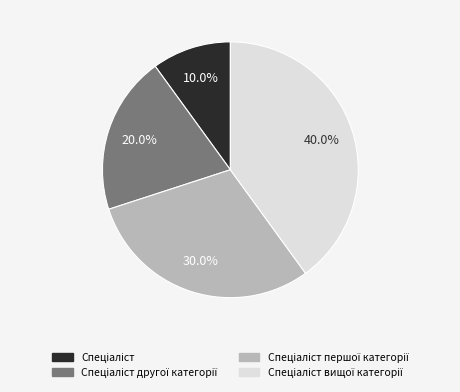

How many segments does this pie chart have?

4